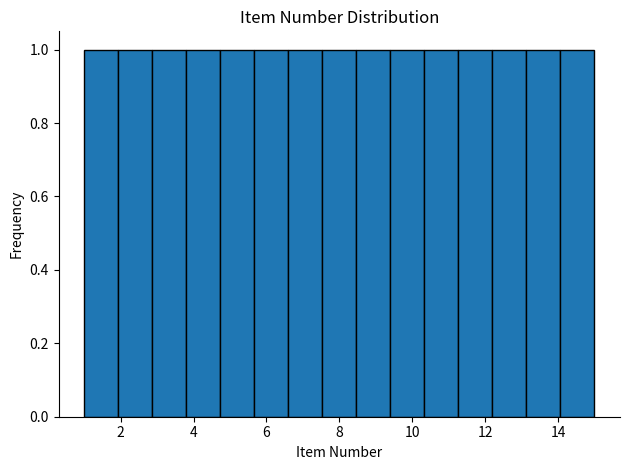

Reading left to right, list every bar in this chart as the range it spans on the x-axis followed by its height. Neither the bar edges nor the heights are printed on the chart, so give them approximately, as read against the axes.

1.0 to 2.0: 1
2.0 to 2.8: 1
2.8 to 3.8: 1
3.8 to 4.8: 1
4.8 to 5.6: 1
5.6 to 6.6: 1
6.6 to 7.6: 1
7.6 to 8.4: 1
8.4 to 9.4: 1
9.4 to 10.4: 1
10.4 to 11.2: 1
11.2 to 12.2: 1
12.2 to 13.2: 1
13.2 to 14.0: 1
14.0 to 15.0: 1